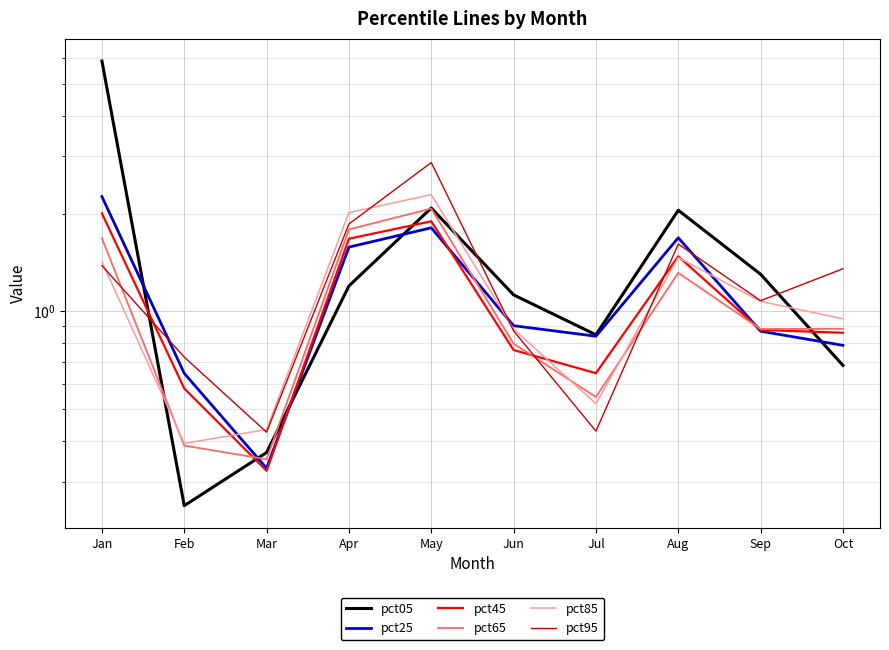

How many times do pct95 and pct05 cross each other?

3